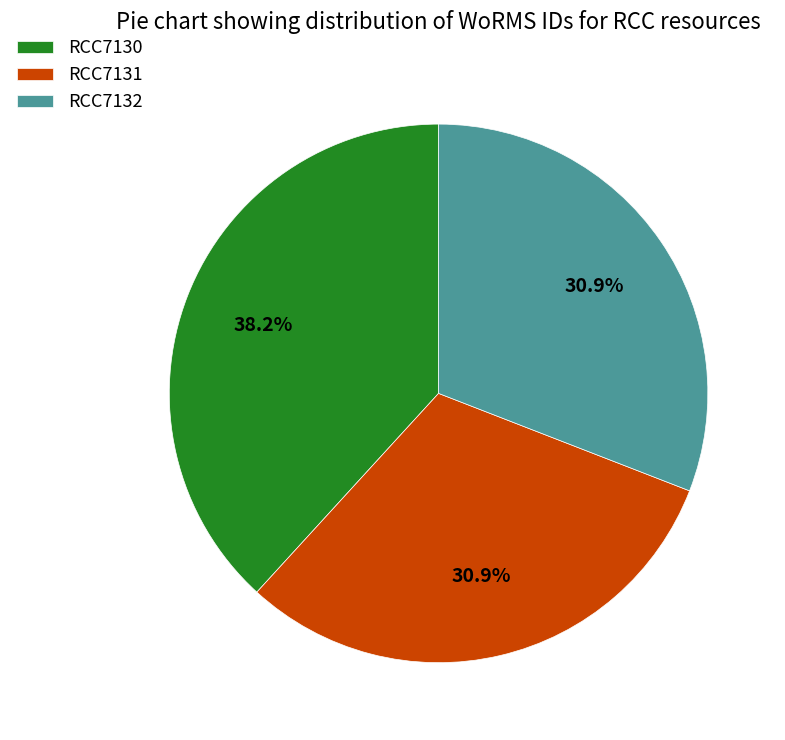

How much of the chart is everything except RCC7132?

69.1%